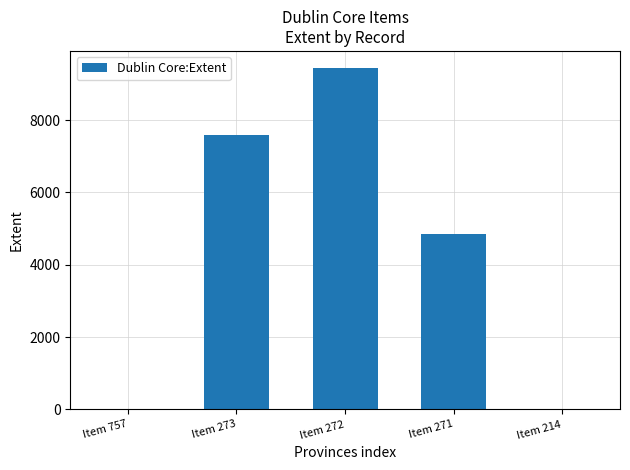

Reading left to right, extract all data points from this chart.

Item 757=0	Item 273=7594	Item 272=9443	Item 271=4842	Item 214=0